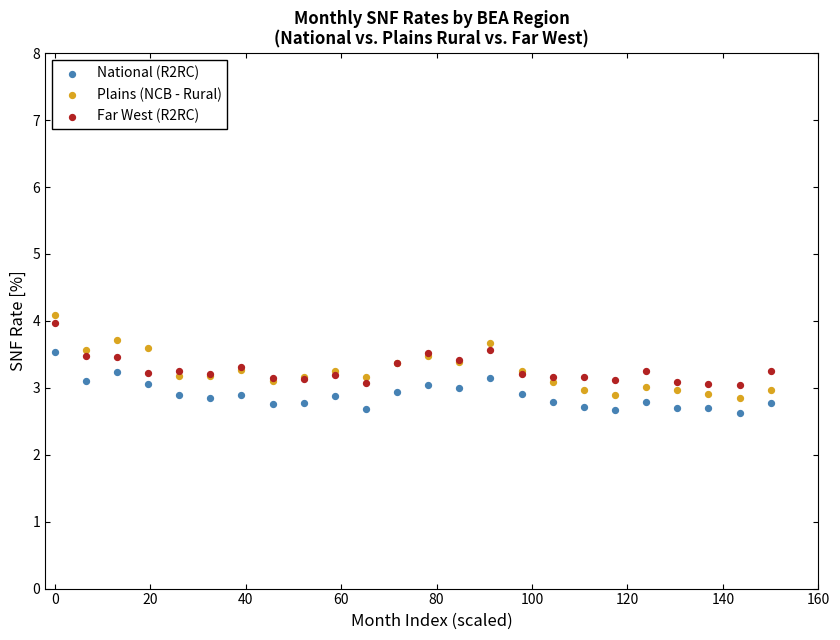

Which series reaches the minimum Y coordinate?

National (R2RC)